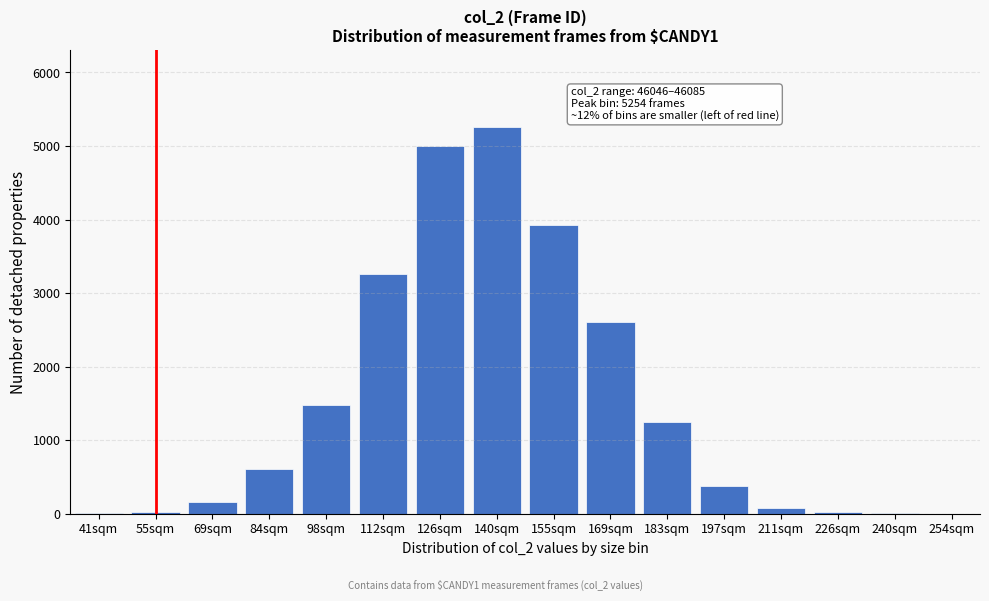

What is the change in value from 98sqm to 169sqm?

+1129